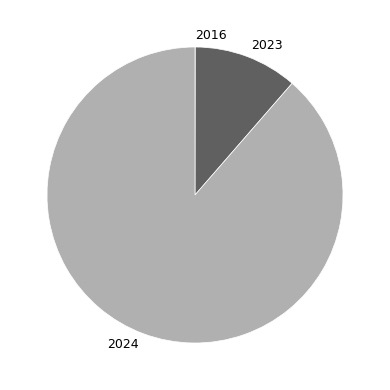

Which category has the biggest portion of the pie?

2024